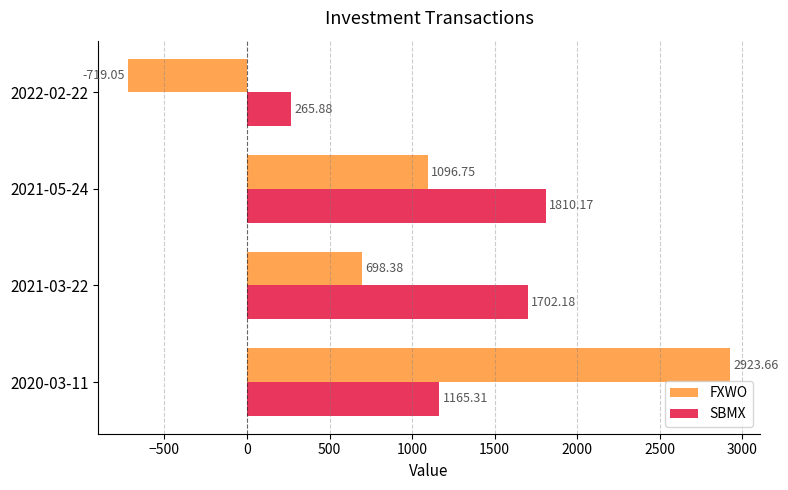

What is the average value of the FXWO series?

999.9